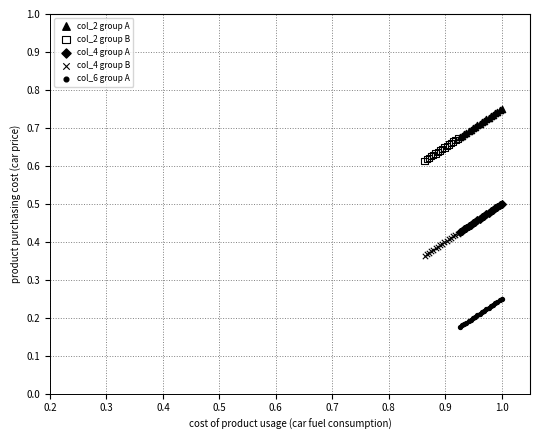

Which series reaches the maximum Y coordinate?

col_2 group A